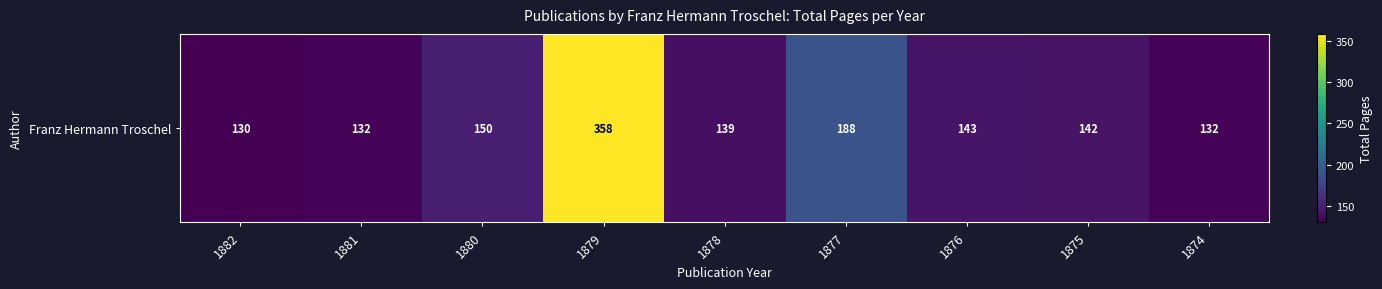

Is it true that the value at 1882 is 56?

False